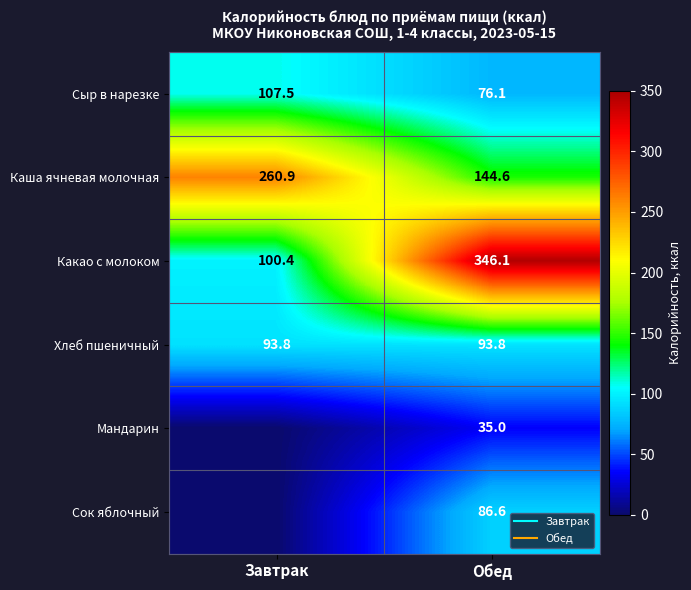

What is the spread (max minus min) of values at Завтрак?

260.9